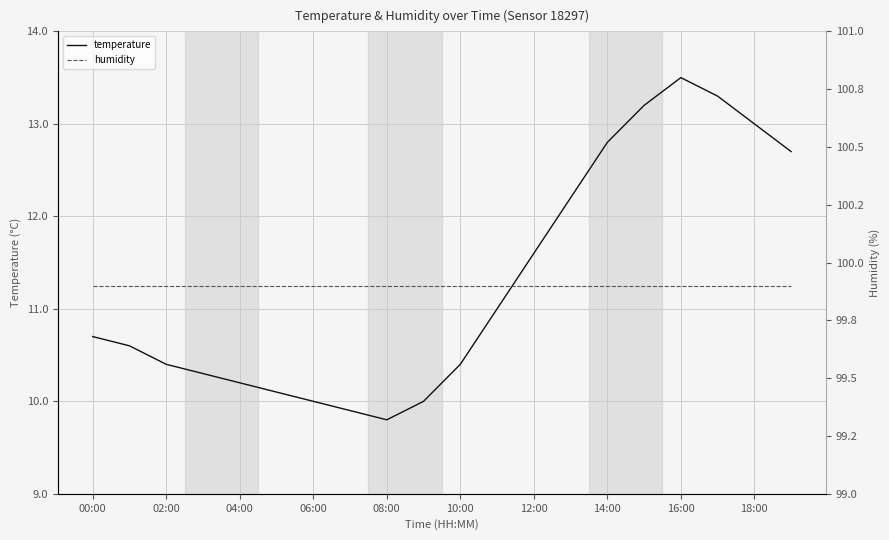

What position from the left is 13?

14